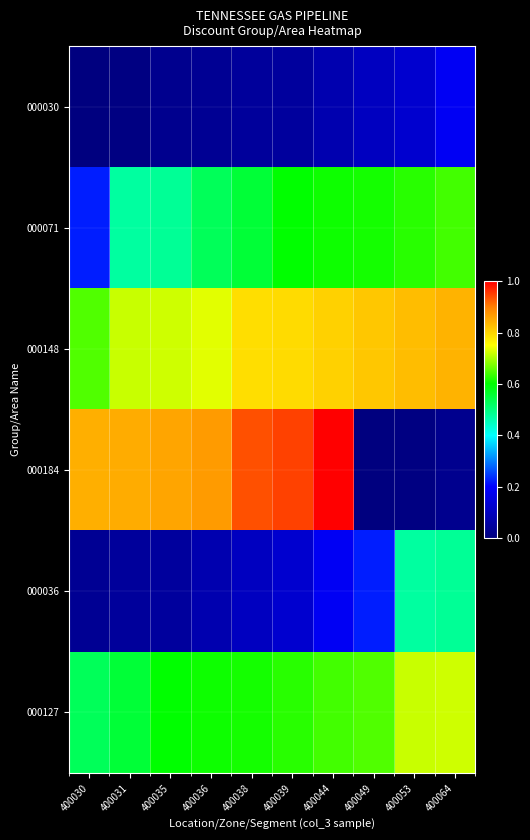

Which series has the largest range (max minus min)?

000184